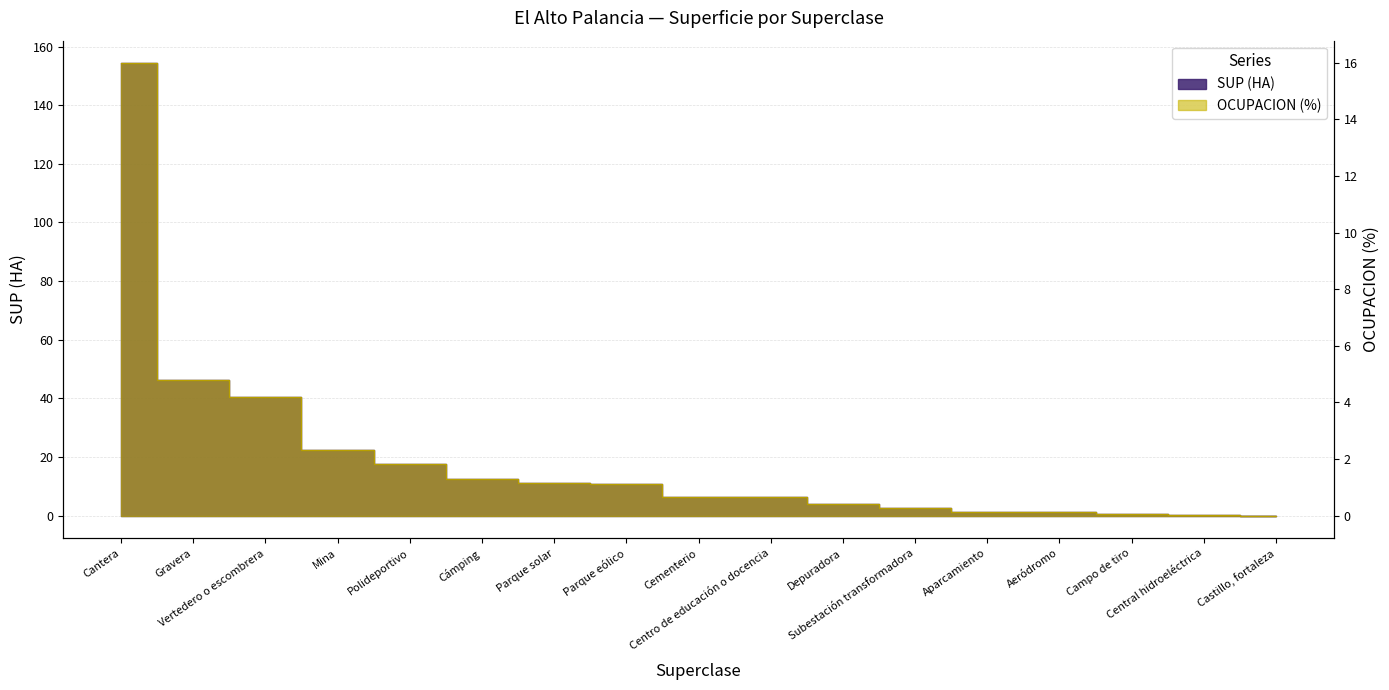

Which category has the highest value across all series?

Cantera